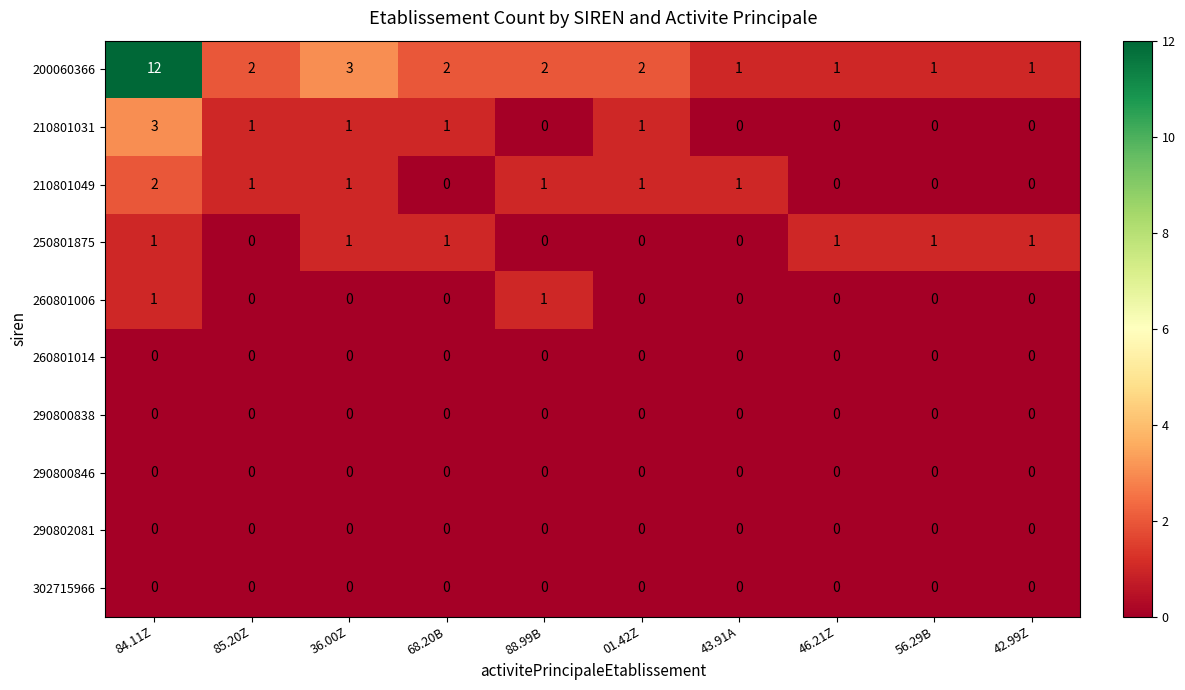

Is it true that 290800838 equals 0 at 85.20Z?

True